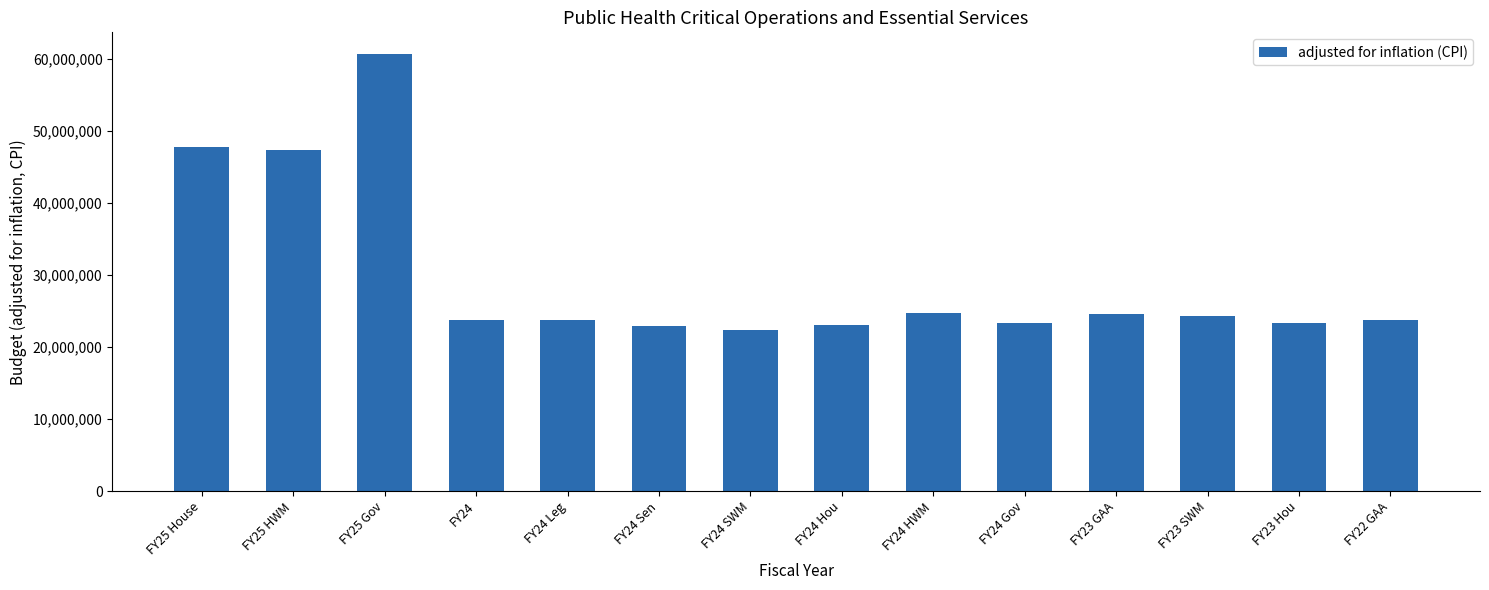

At which category does the chart reach its peak across all series?

FY25 Gov